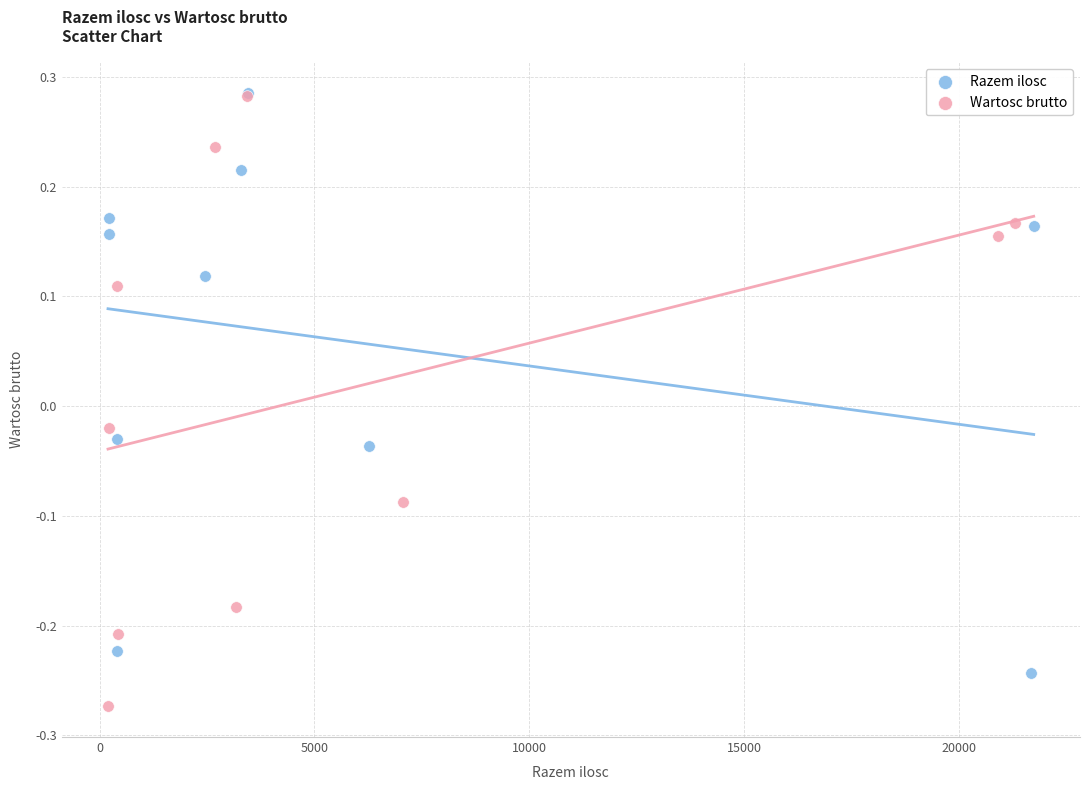

Which series contains the lowest Y value?

Wartosc brutto